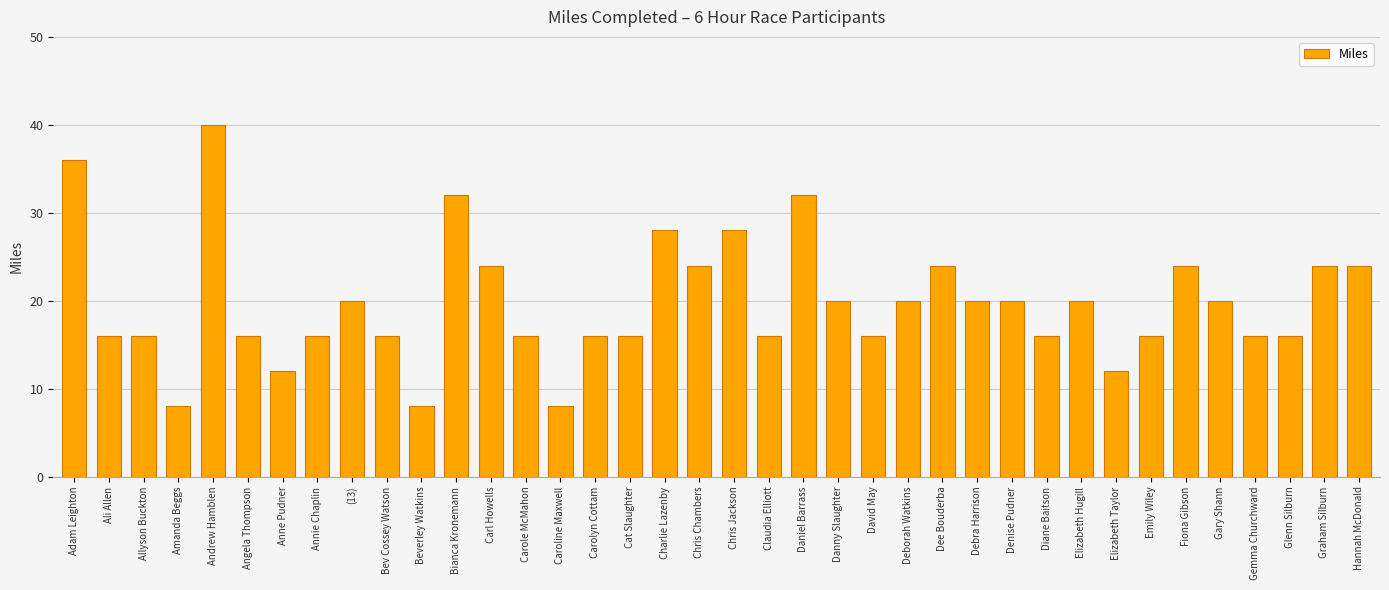

Between Diane Baitson and (13), which is larger?

(13)